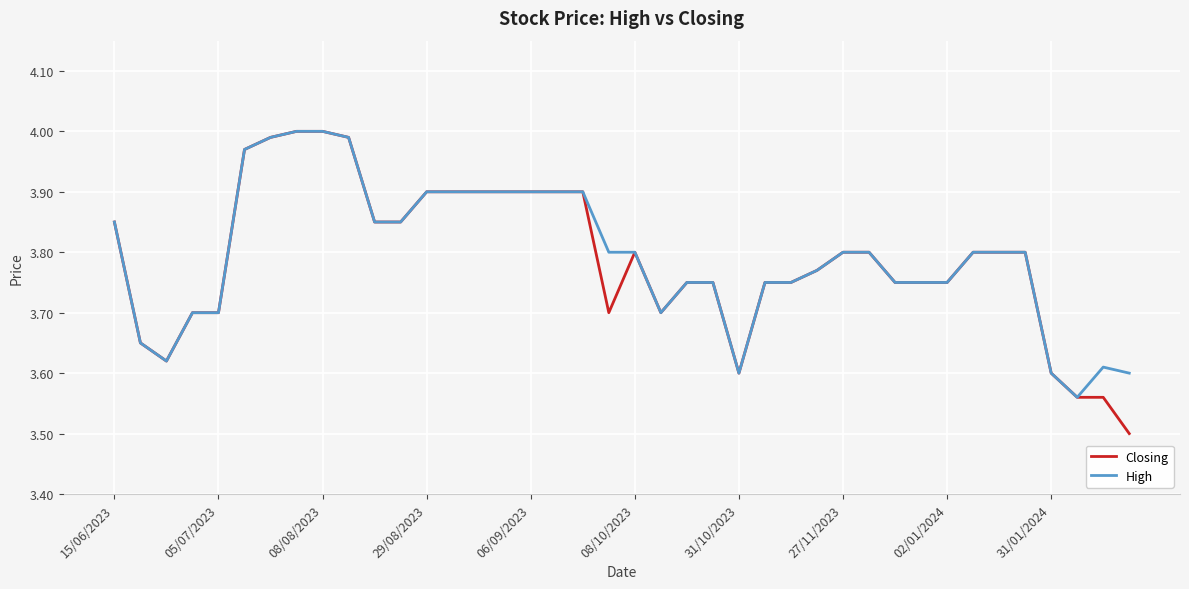

List the series in order of their overall mean, lowest first.

Closing, High